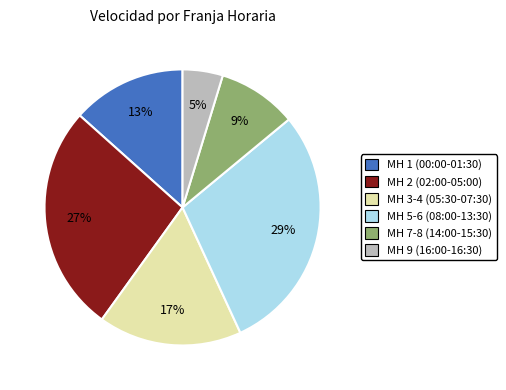

To the nearest percent, what is the difference between the largest and smallest slice percentages?

24%